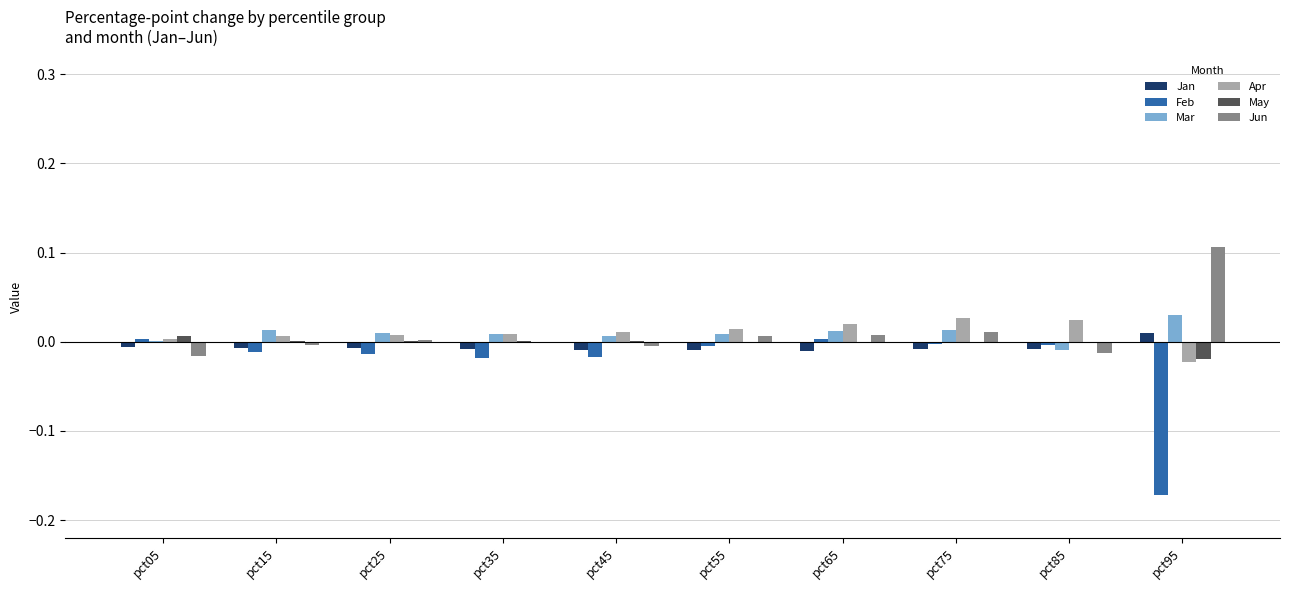

How many data points in Jan are above 0?

1